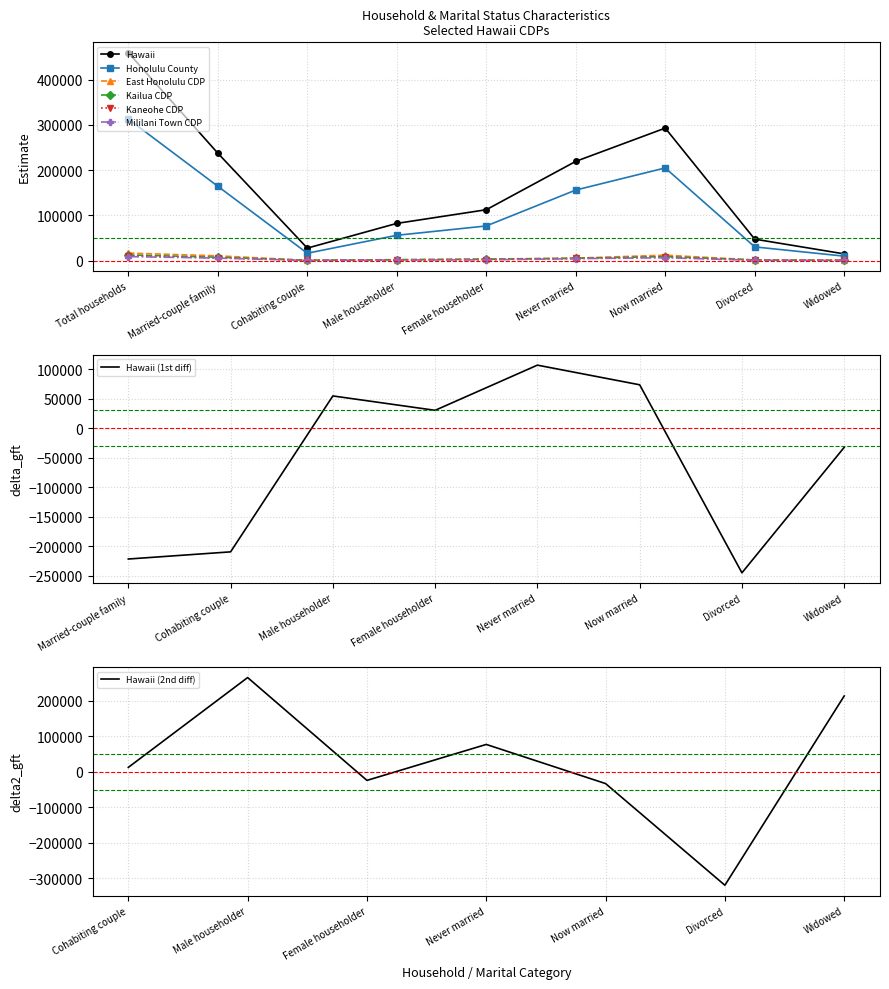

Count the number of categories in the chart.

9